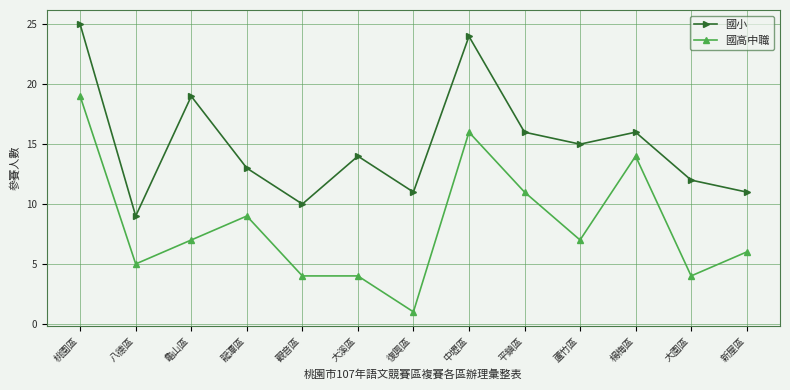

True or false: 國小 and 國高中職 intersect in this chart.

False